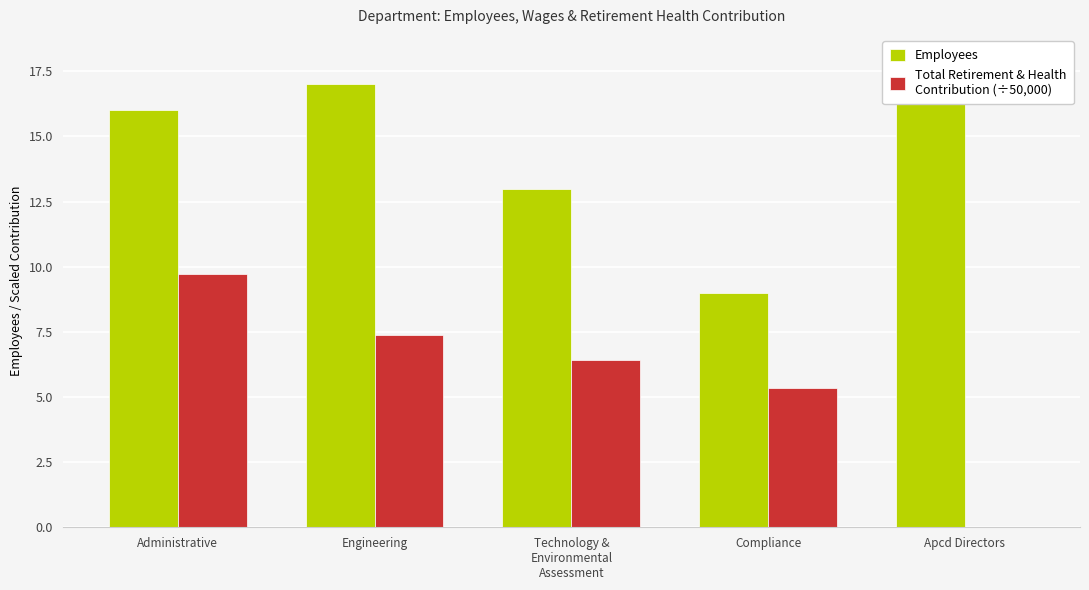

Which series has the largest total across all categories?

Employees